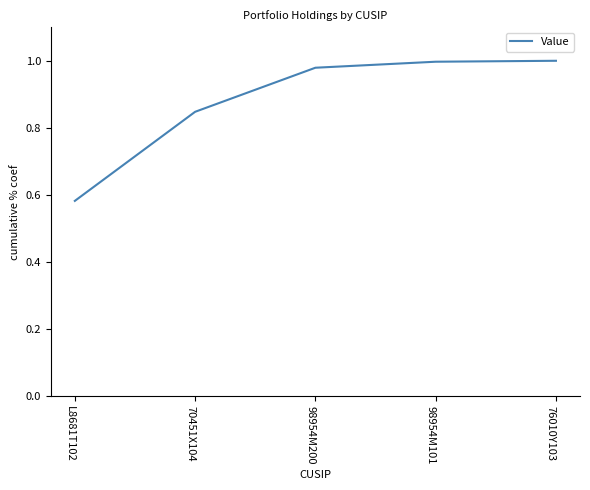

Is it true that the value at 98954M101 is 1.4?

False